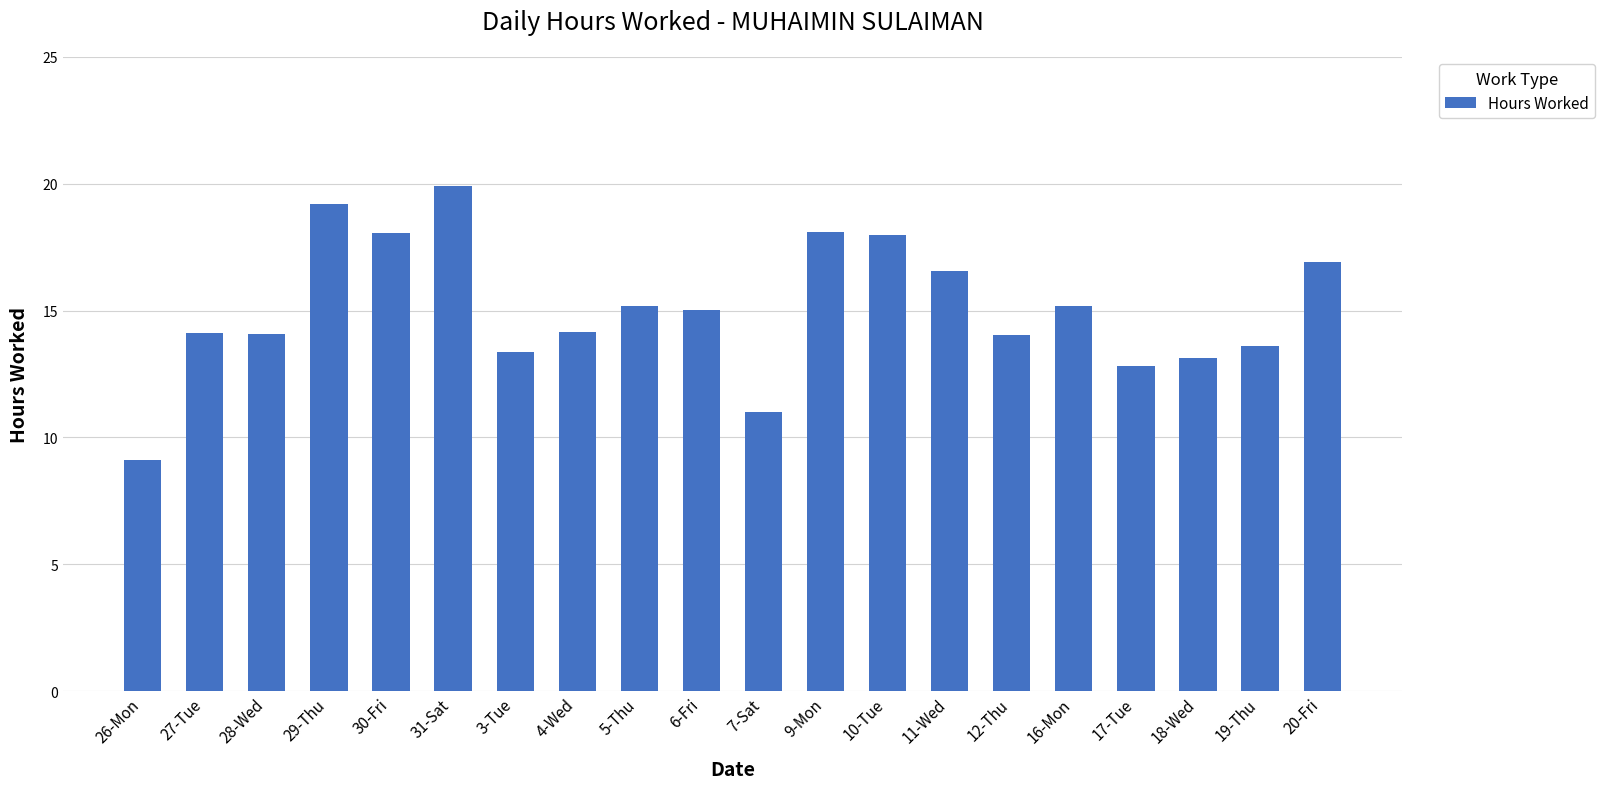

What is the value of the 9th bar from the left?

15.2